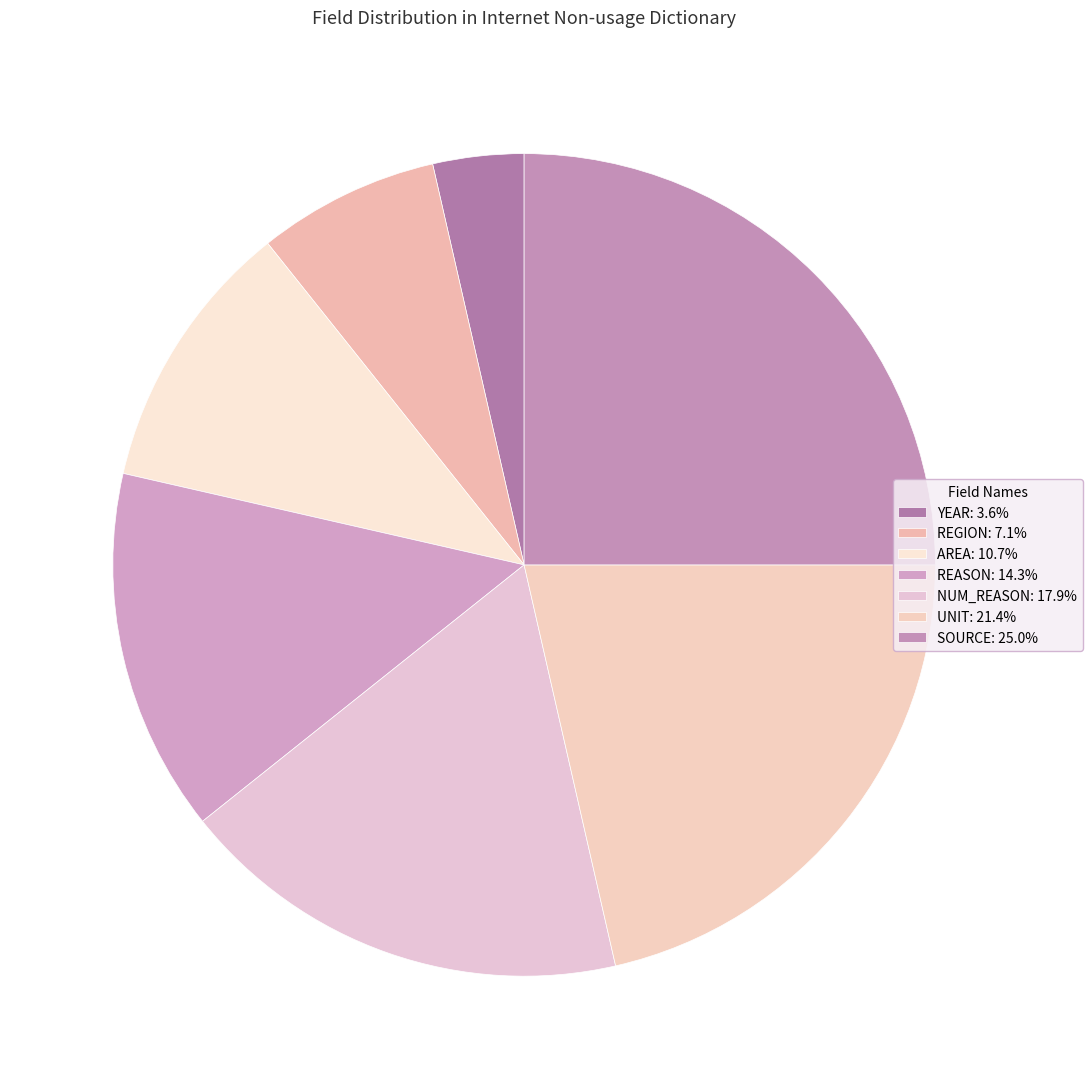

What is the largest slice in the pie chart?

SOURCE